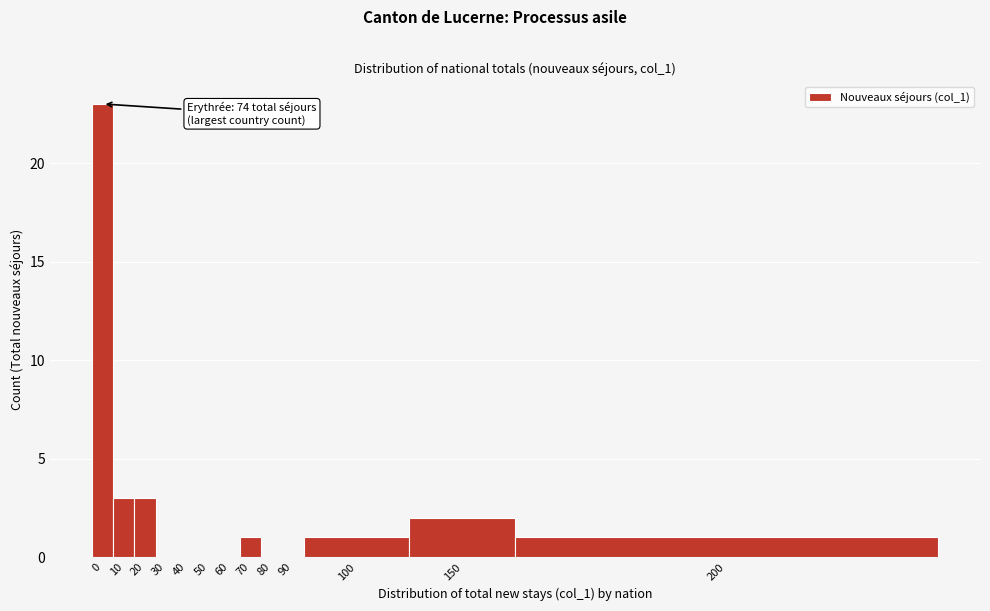

Reading left to right, extract all data points from this chart.

0=23	10=3	20=3	30=0	40=0	50=0	60=0	70=1	80=0	90=0	100=1	150=2	200=1